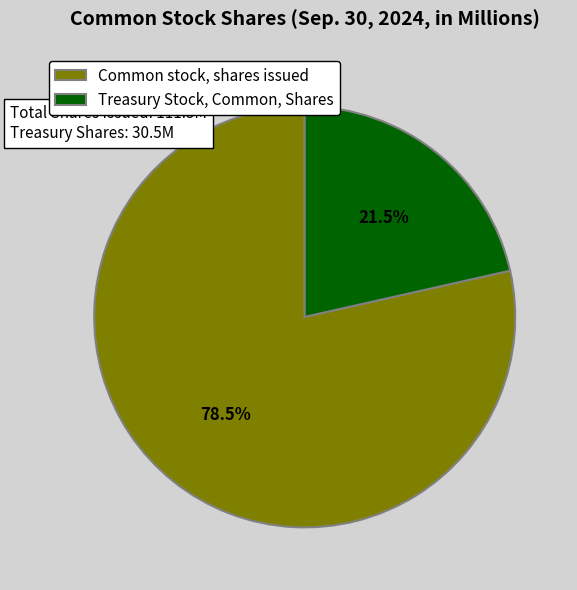

How much of the chart is everything except Common stock, shares issued?

21.5%